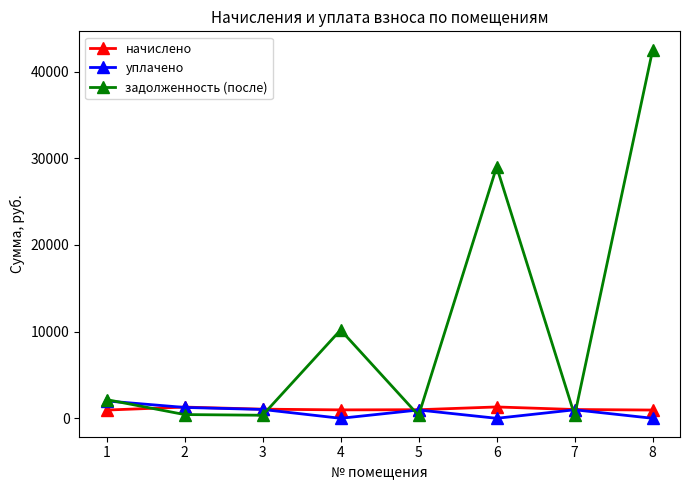

At which label does начислено first exceed 1013?

2